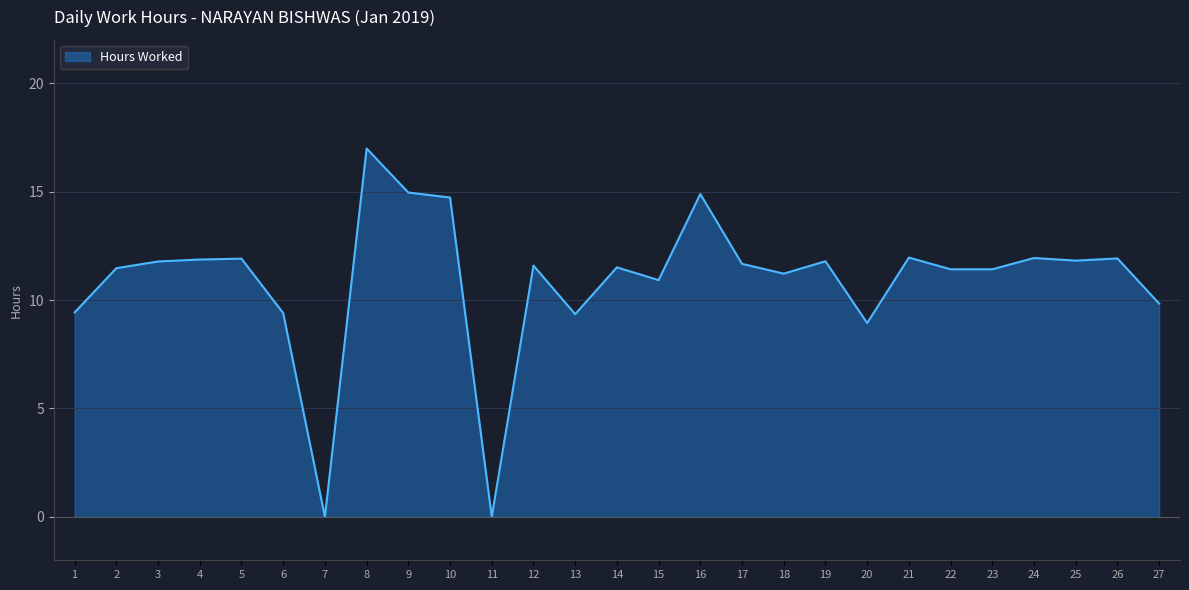

What is the difference between the maximum and minimum values?

17.0